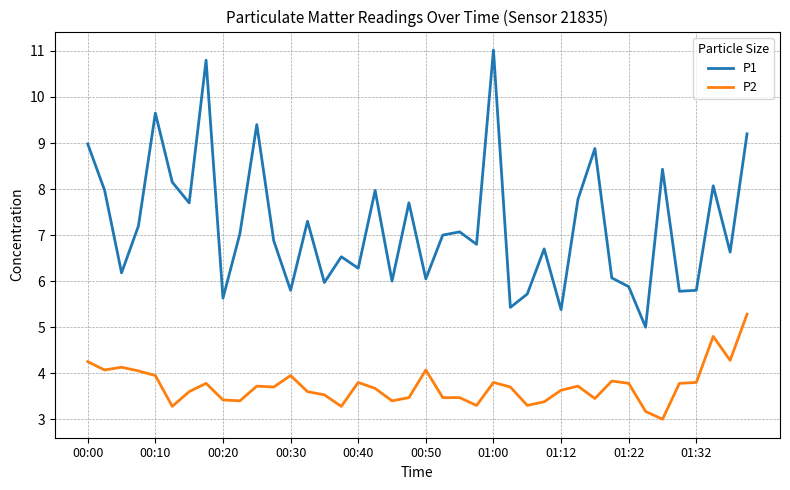

True or false: P2 and P1 cross at least once.

False